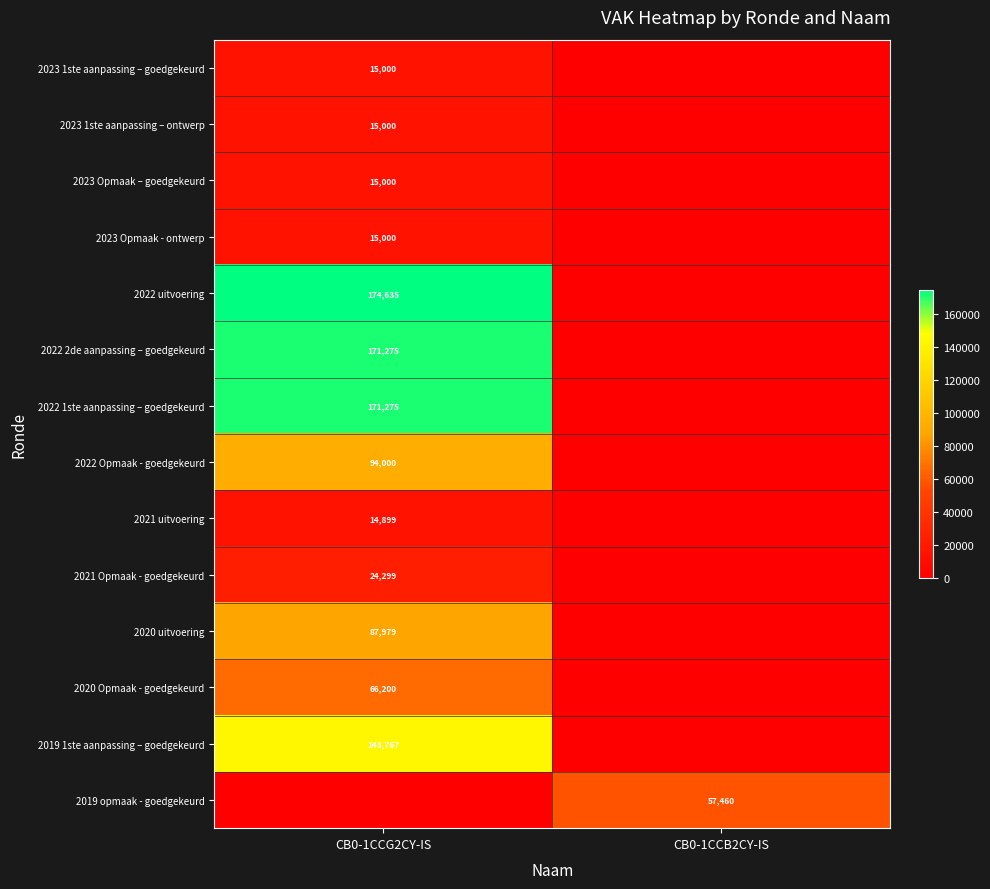

The 2020 Opmaak - goedgekeurd series shows 39026 at CB0-1CCG2CY-IS. True or false?

False